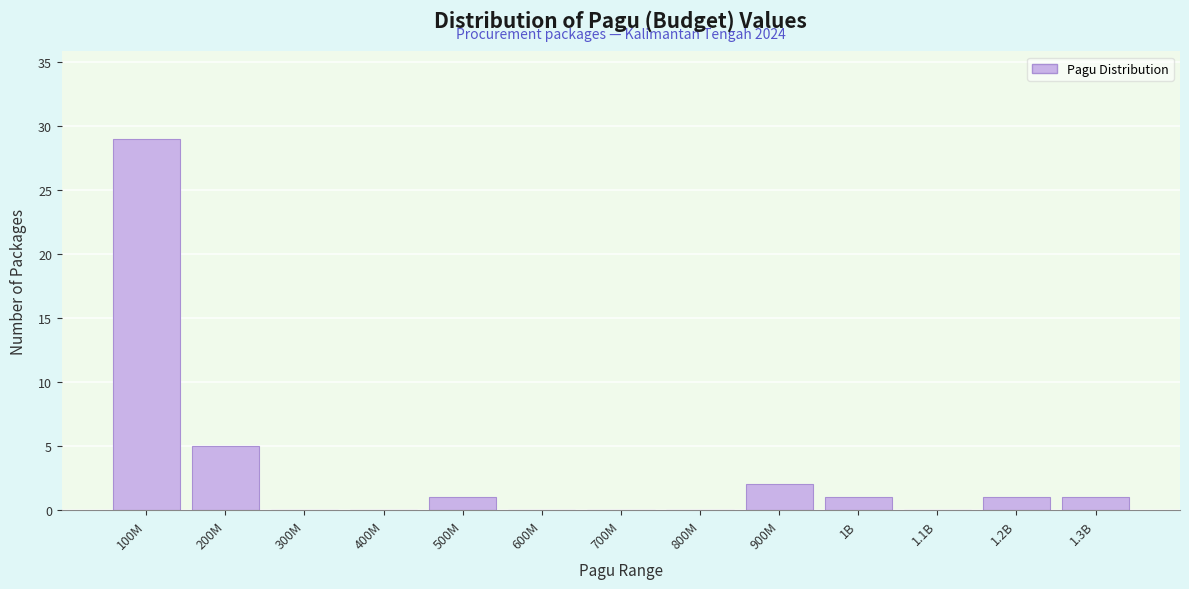

Reading left to right, transcribe all the data shown in this chart.

100M=29	200M=5	300M=0	400M=0	500M=1	600M=0	700M=0	800M=0	900M=2	1B=1	1.1B=0	1.2B=1	1.3B=1